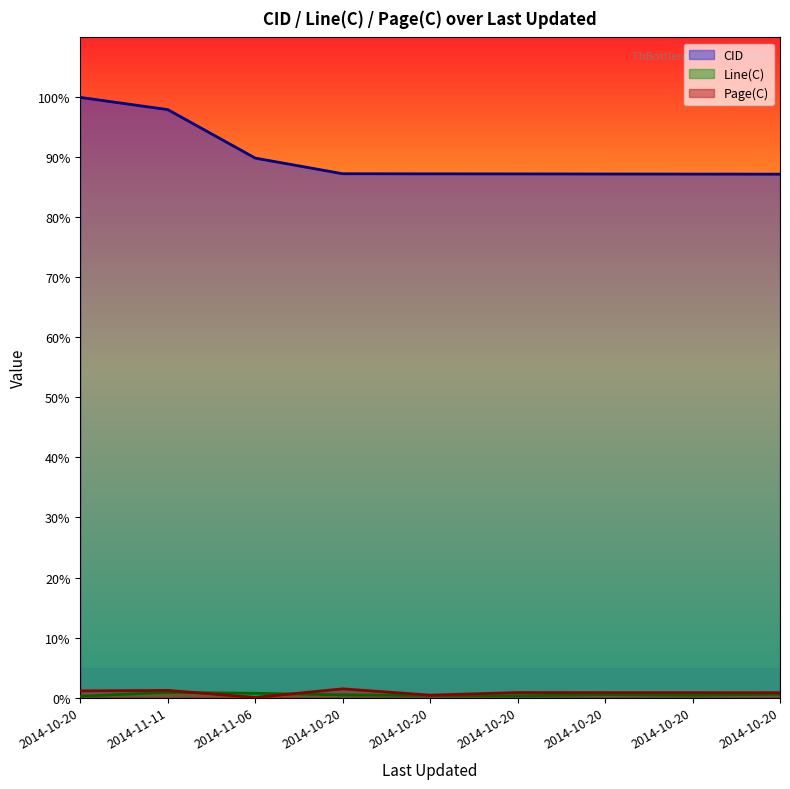

True or false: Line(C) and CID cross at least once.

False